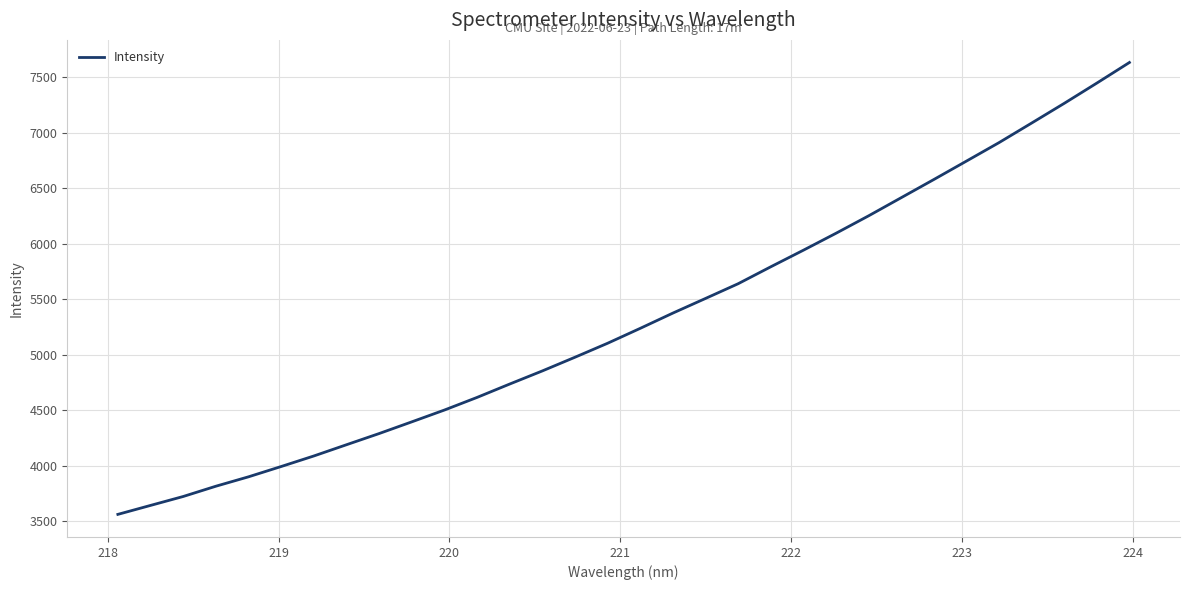

Count the number of data series in this chart.

1